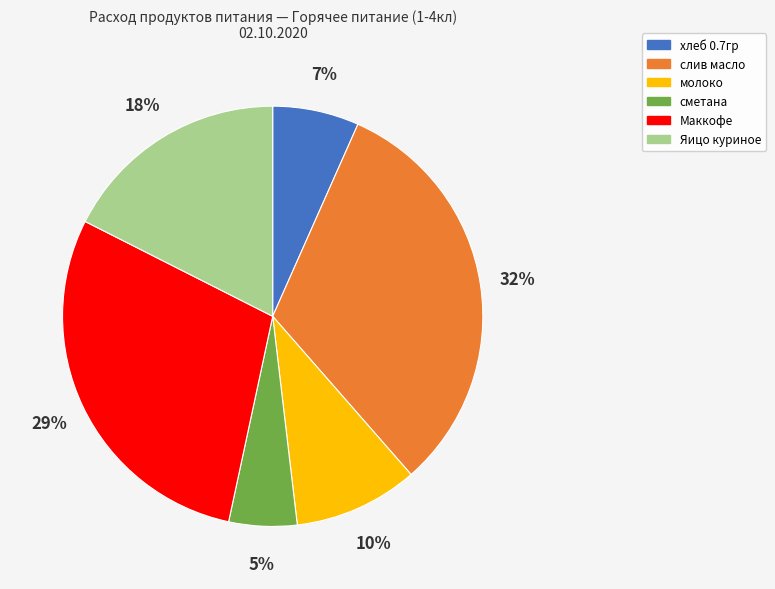

Does any single category account for the majority?

No